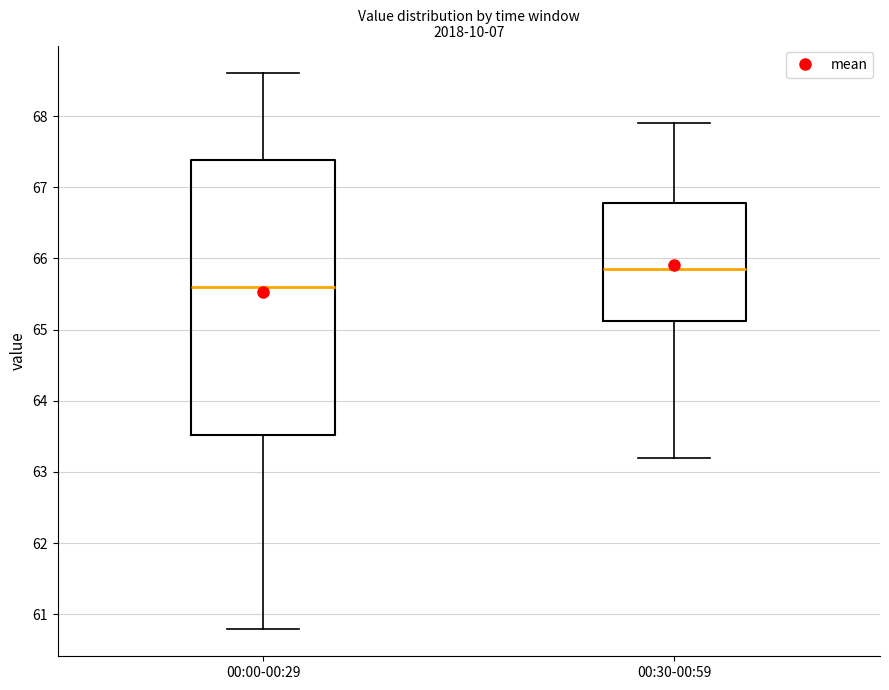

Comparing the boxes themselves (not the whiskers), which one is the tallest?

00:00-00:29